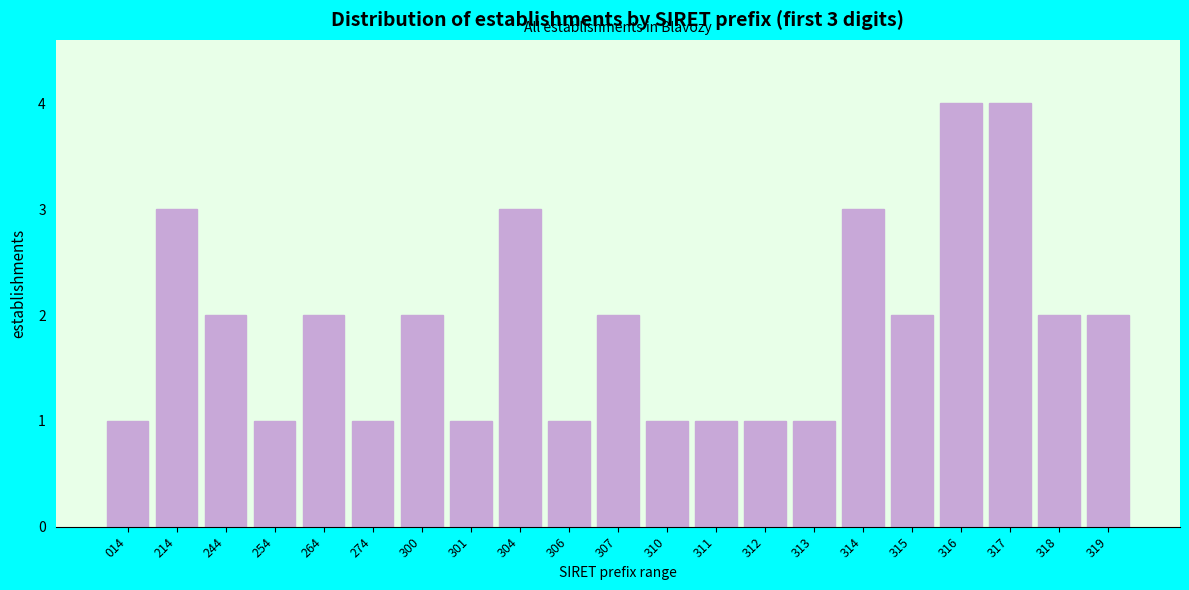

Reading left to right, extract all data points from this chart.

1	3	2	1	2	1	2	1	3	1	2	1	1	1	1	3	2	4	4	2	2